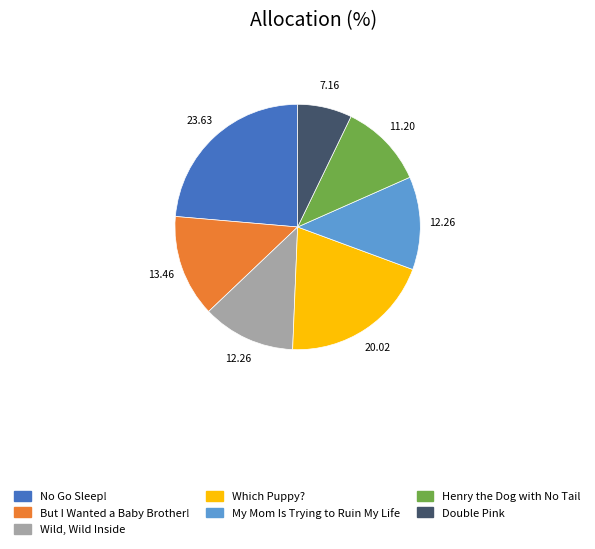

Which category has the smallest portion of the pie?

Double Pink